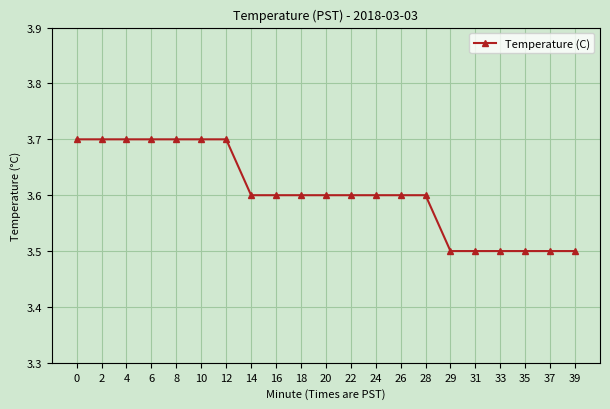

What is the average value?

3.6